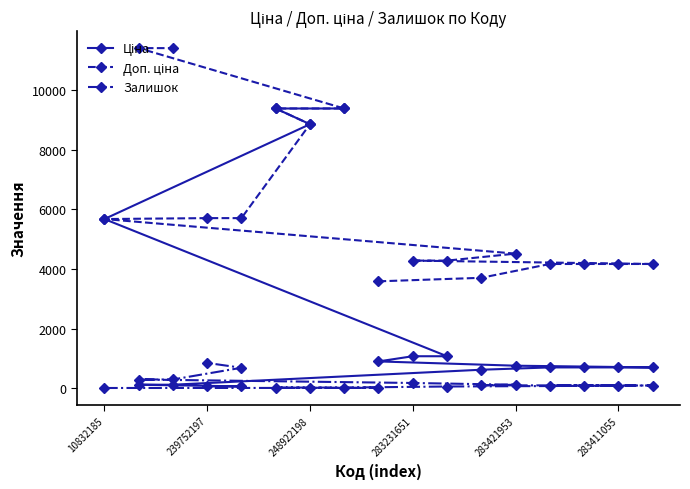

True or false: Ціна has more than 2 interior local peaks.

False